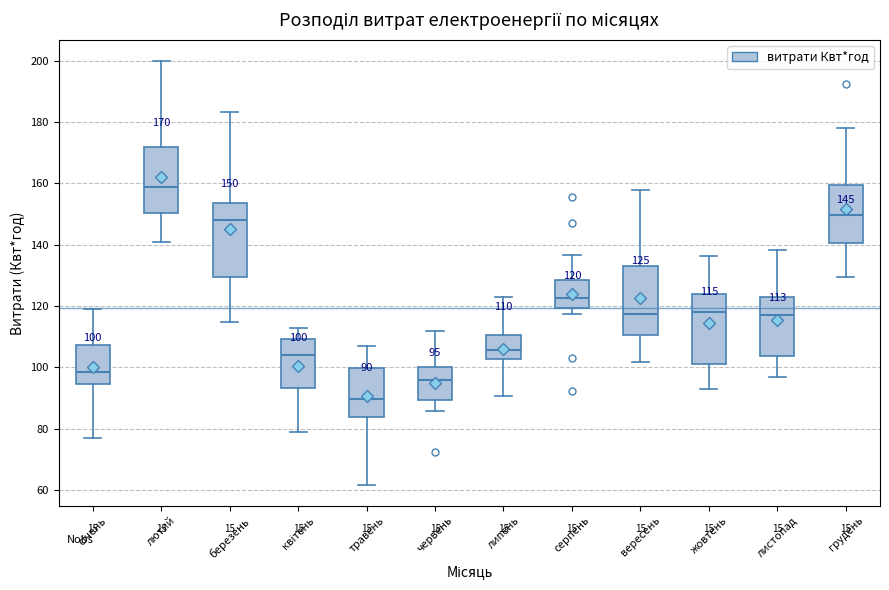

Which box has the lowest median line?

травень